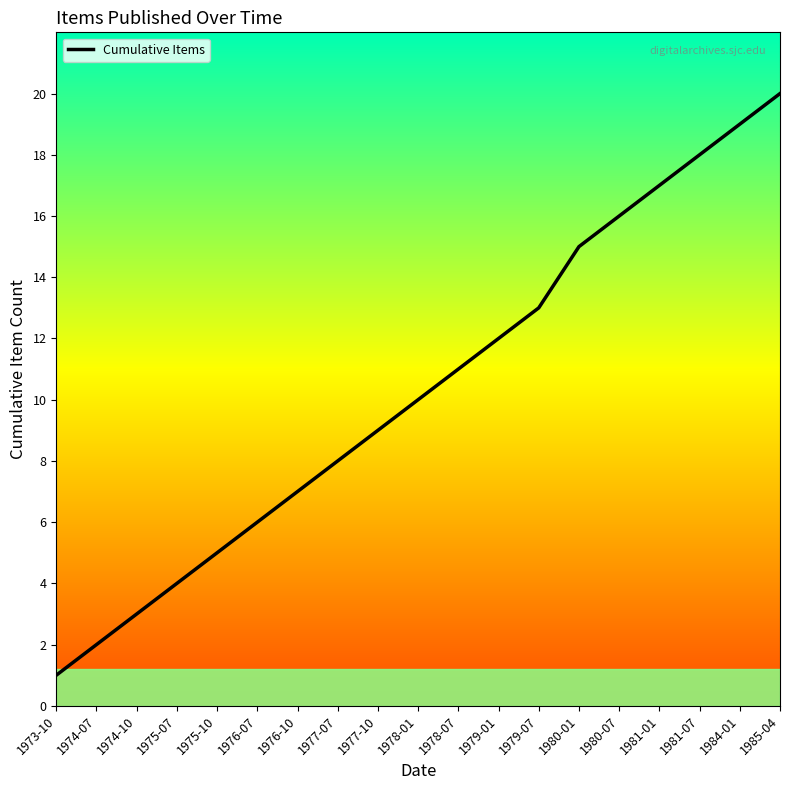

Rank the categories by value from lowest to highest.

1973-10, 1974-07, 1974-10, 1975-07, 1975-10, 1976-07, 1976-10, 1977-07, 1977-10, 1978-01, 1978-07, 1979-01, 1979-07, 1980-01, 1980-07, 1981-01, 1981-07, 1984-01, 1985-04